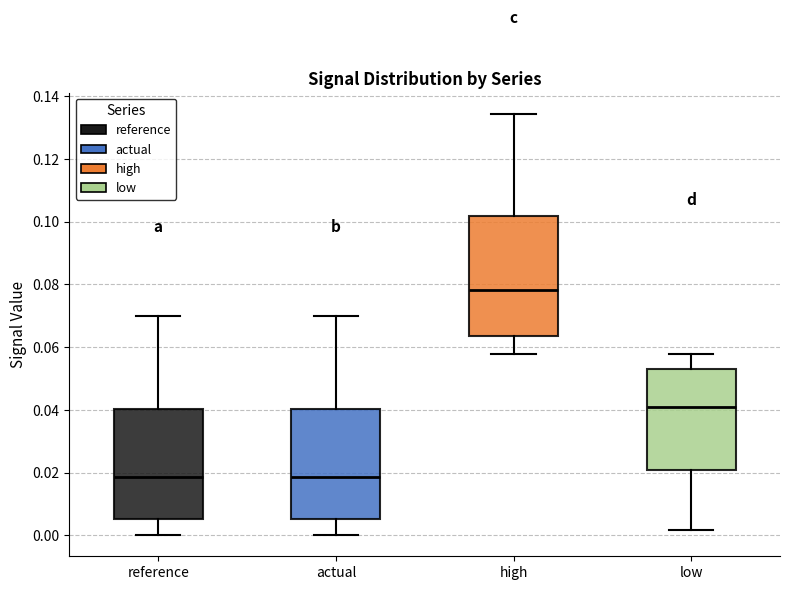

Which box has the highest median line?

high